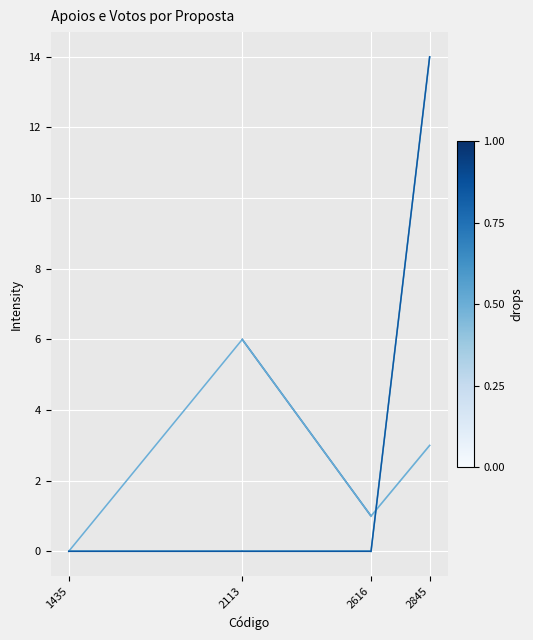

Count the number of categories in the chart.

4